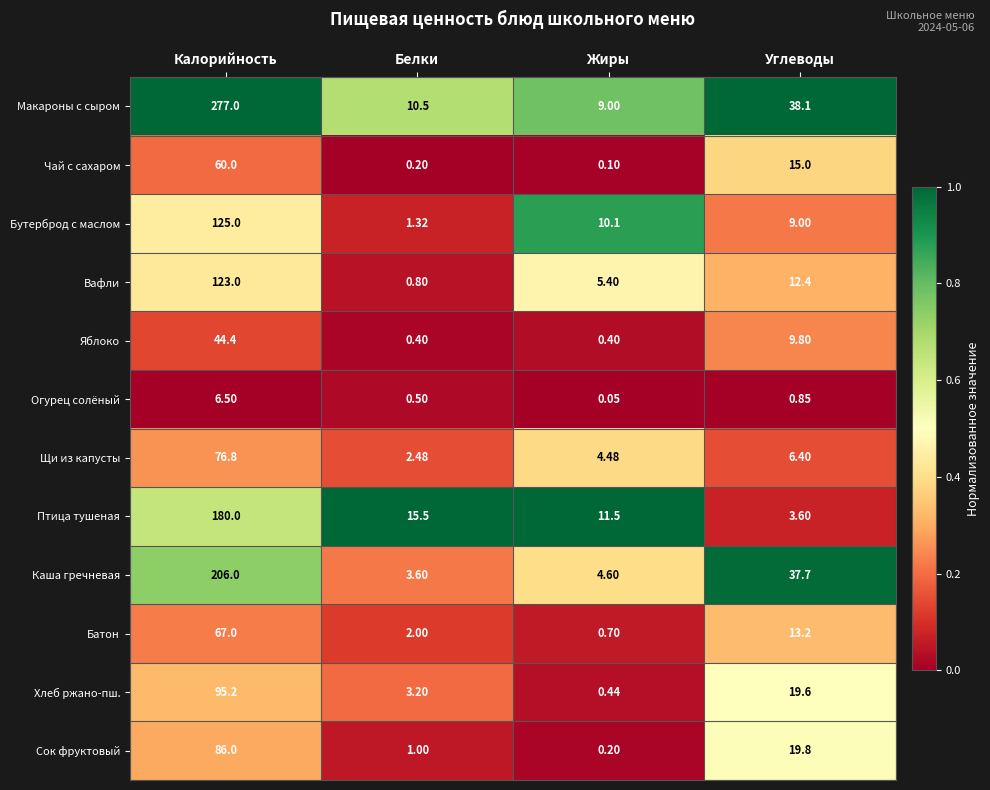

Rank the series at Белки from lowest to highest value.

Чай с сахаром, Яблоко, Огурец солёный, Вафли, Сок фруктовый, Бутерброд с маслом, Батон, Щи из капусты, Хлеб ржано-пш., Каша гречневая, Макароны с сыром, Птица тушеная